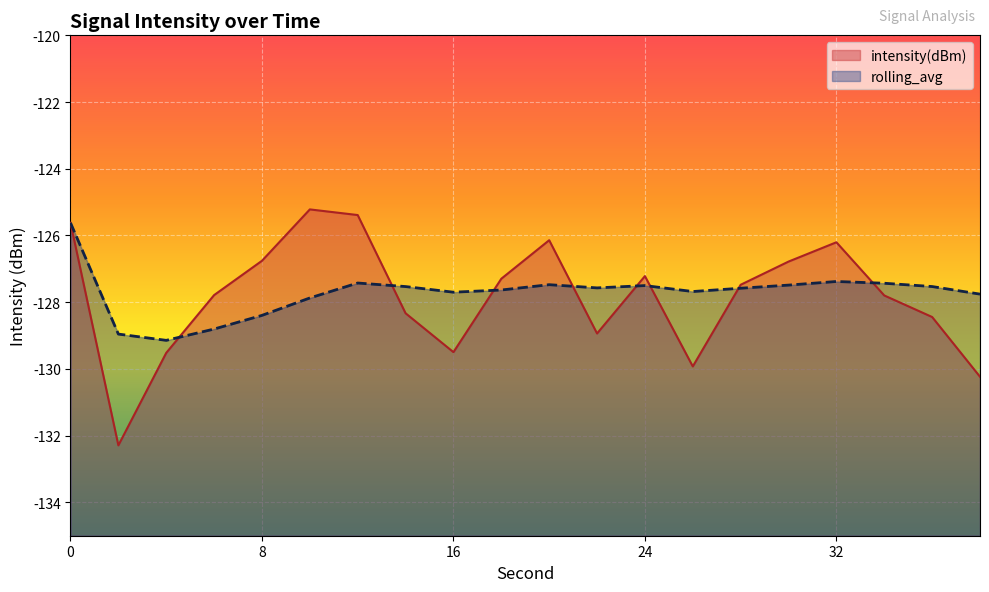

In intensity(dBm), how many points are lower than both neighbors (excluding endpoints)?

4